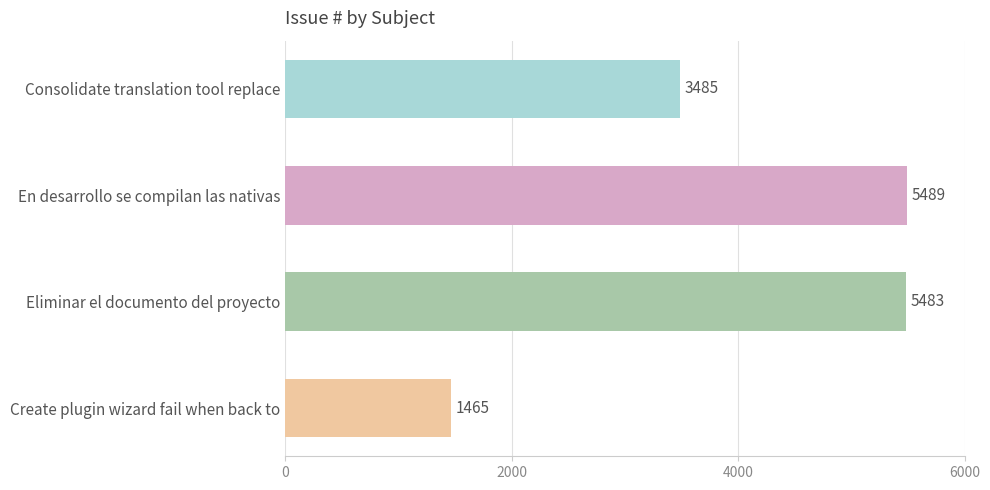

What is the change in value from Consolidate translation tool replace to En desarrollo se compilan las nativas?

+2004